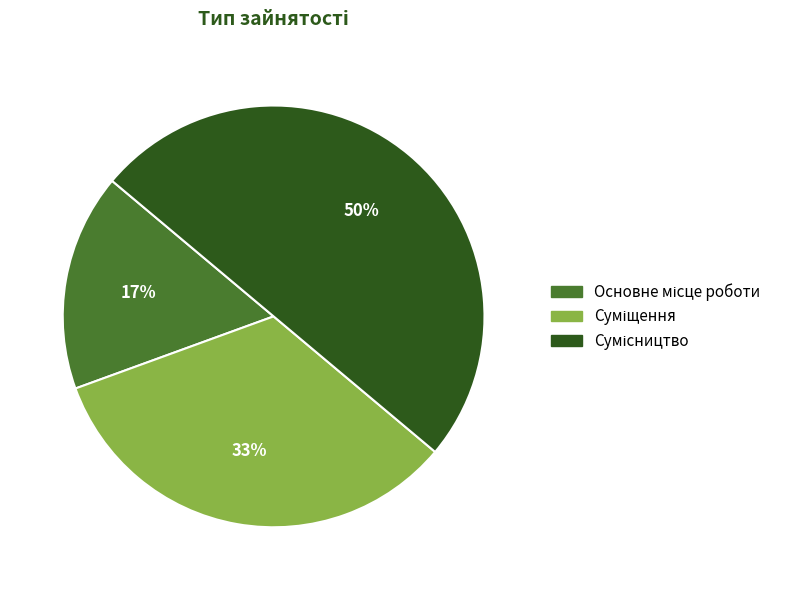

To the nearest percent, what is the average slice percentage?

33%